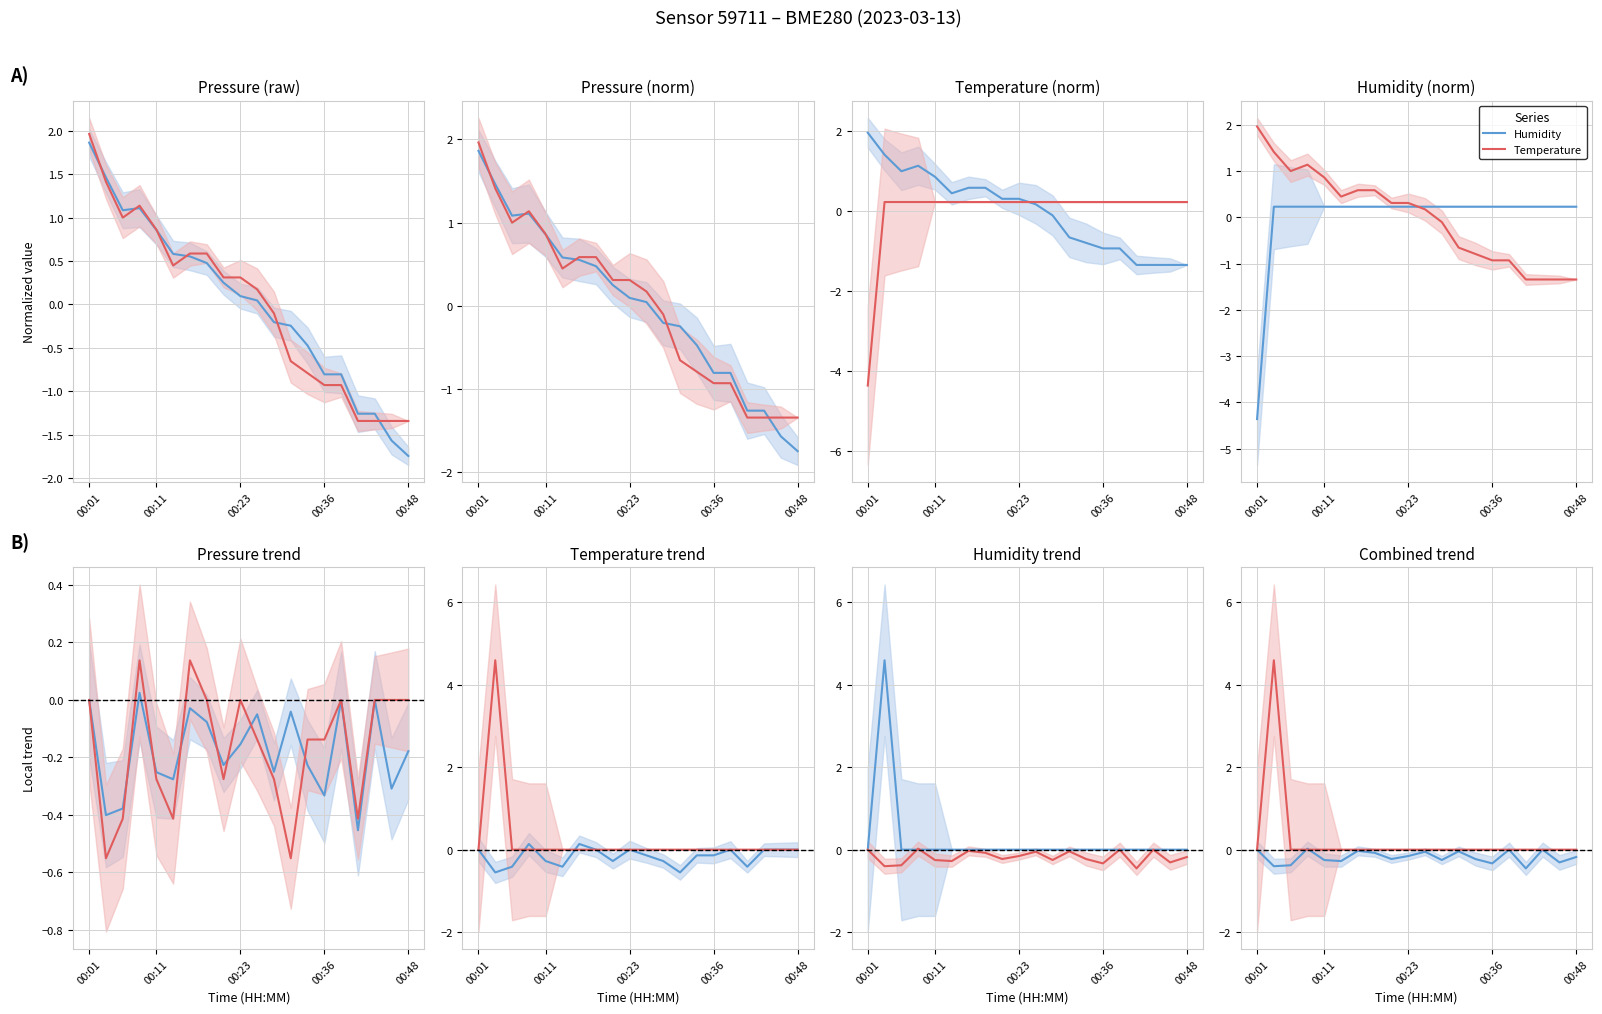

Does the chart display data point markers on the line(s)?

No